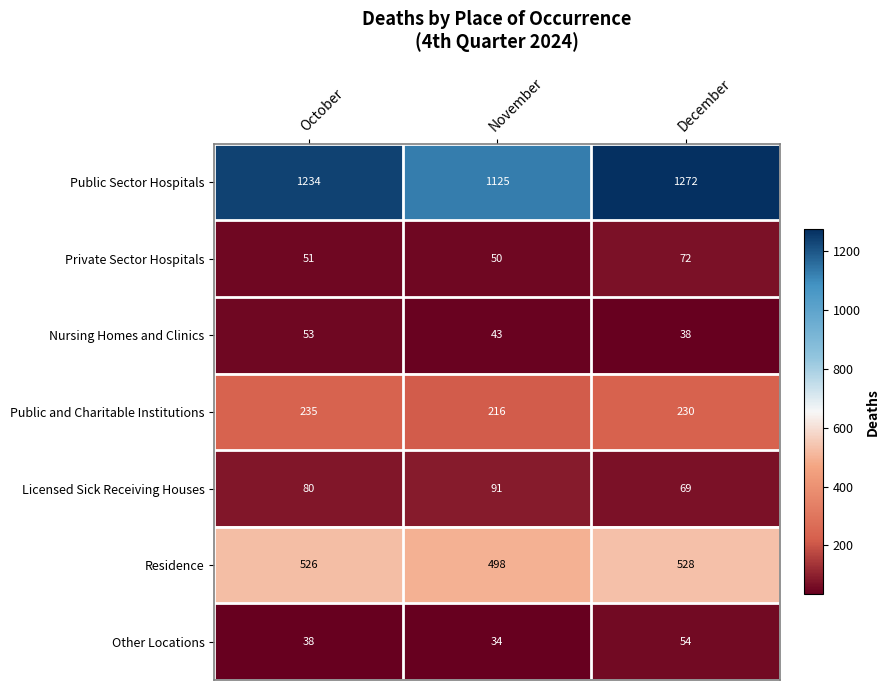

What is the smallest value displayed?

34